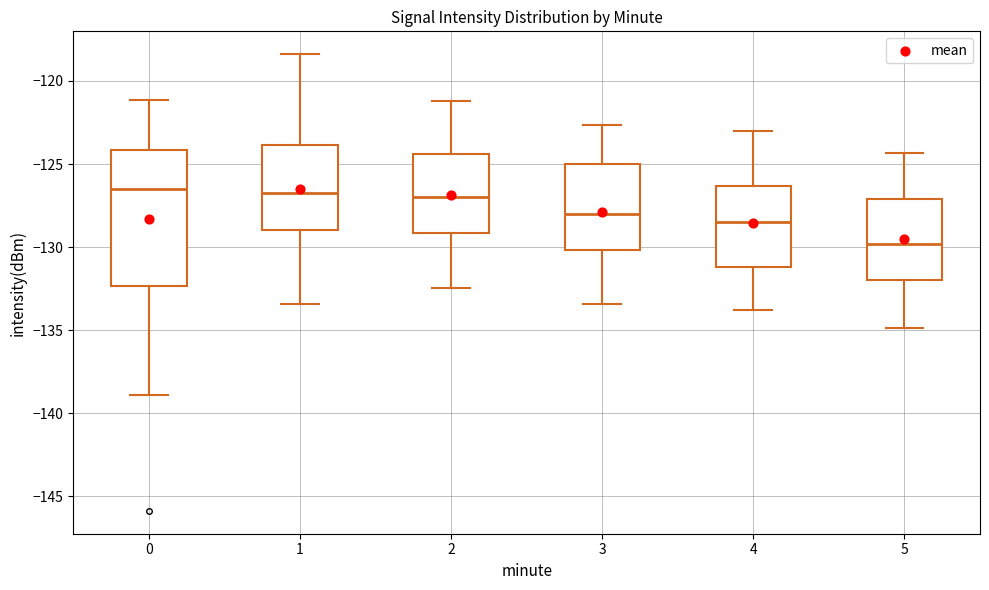

Where does the median line of the box at x = 0 sit on the y-axis? The values are not printed on the chart, so give them approximately, as read against the axis.

-126.5